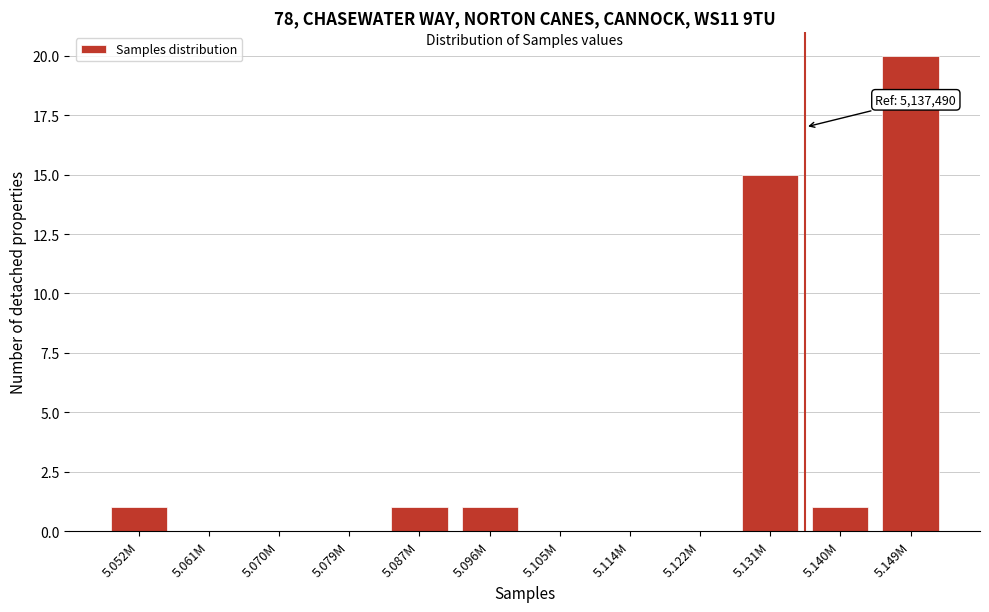

Reading left to right, list all the values displayed in this chart.

5.052M=1	5.061M=0	5.070M=0	5.079M=0	5.087M=1	5.096M=1	5.105M=0	5.114M=0	5.122M=0	5.131M=15	5.140M=1	5.149M=20